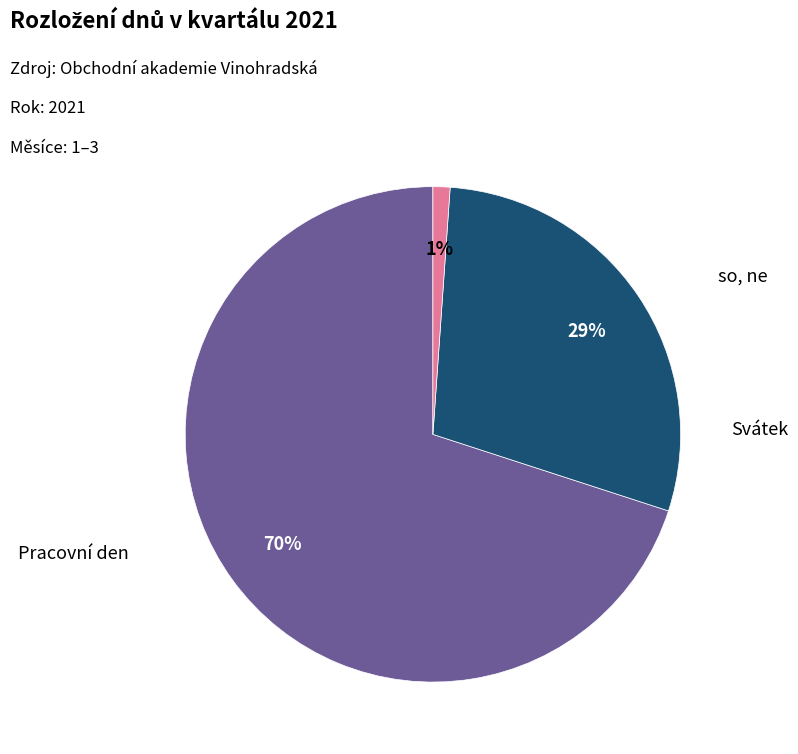

Is there a majority slice in this chart?

Yes